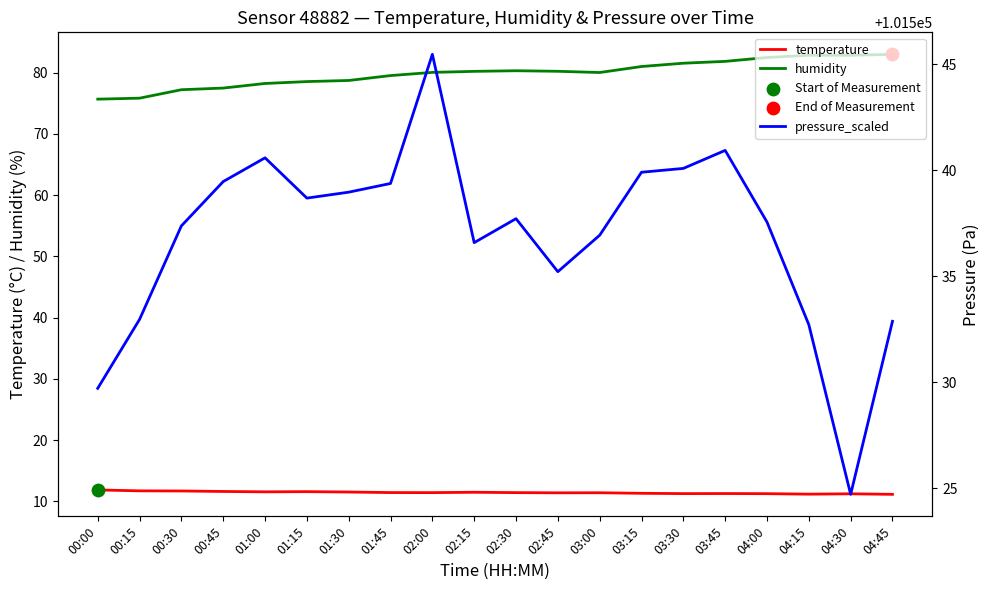

Which series contains the lowest Y value?

temperature